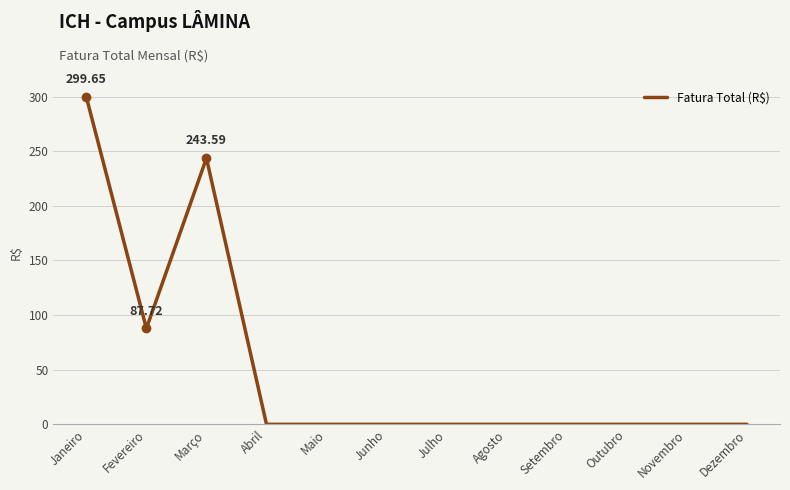

What is the difference between the values at Maio and Março?

243.6